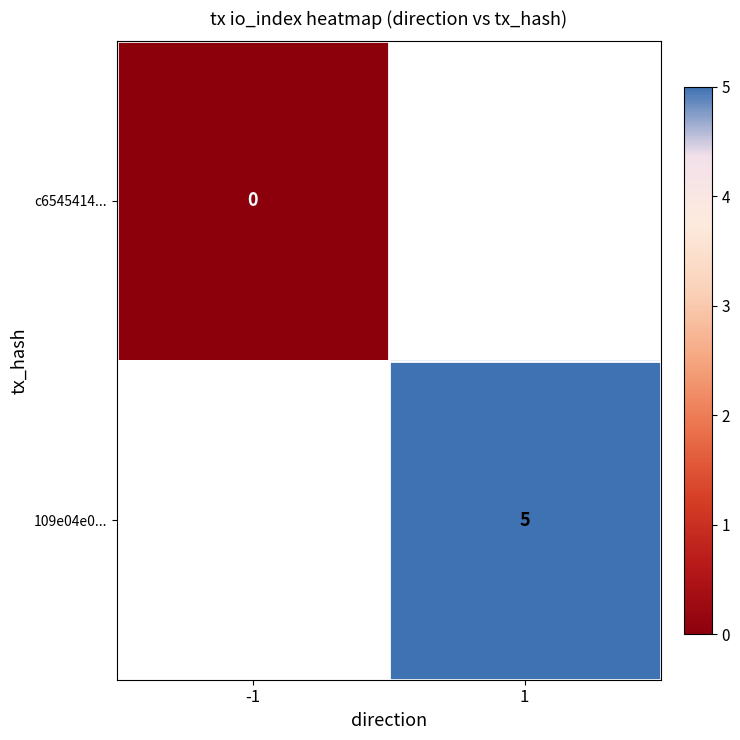

The 109e04e0... series shows 3 at 1. True or false?

False